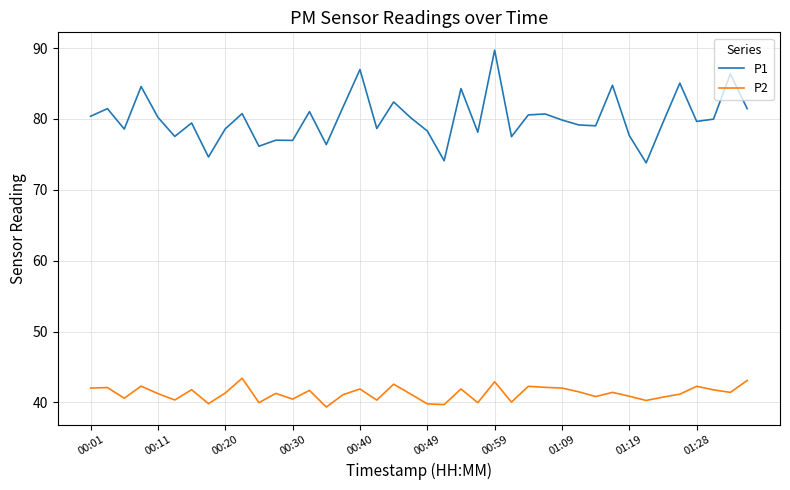

Count the number of categories in the chart.

40